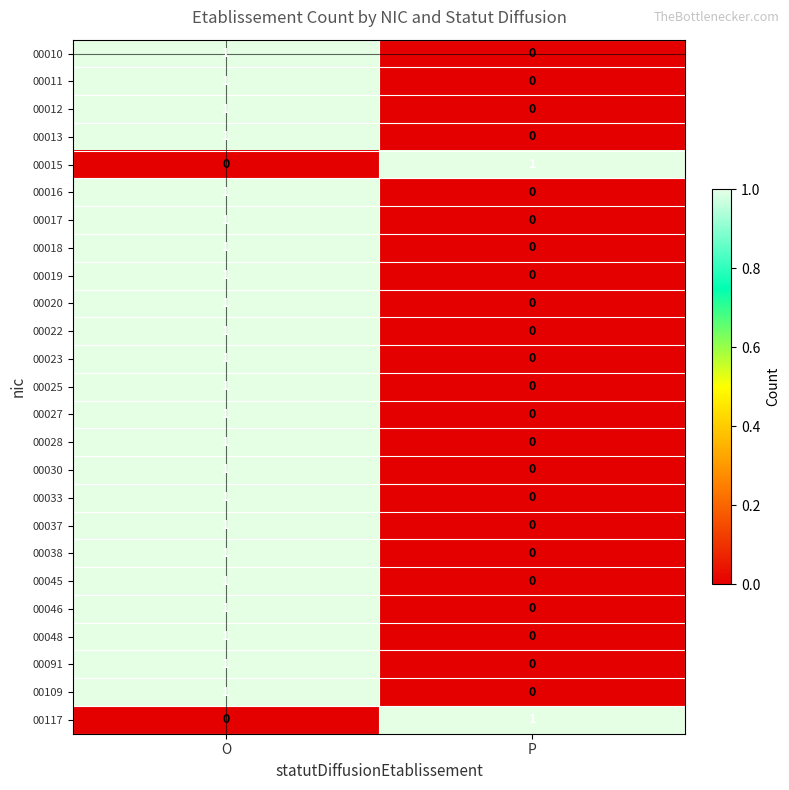

The value of 00045 at O is 1. True or false?

True